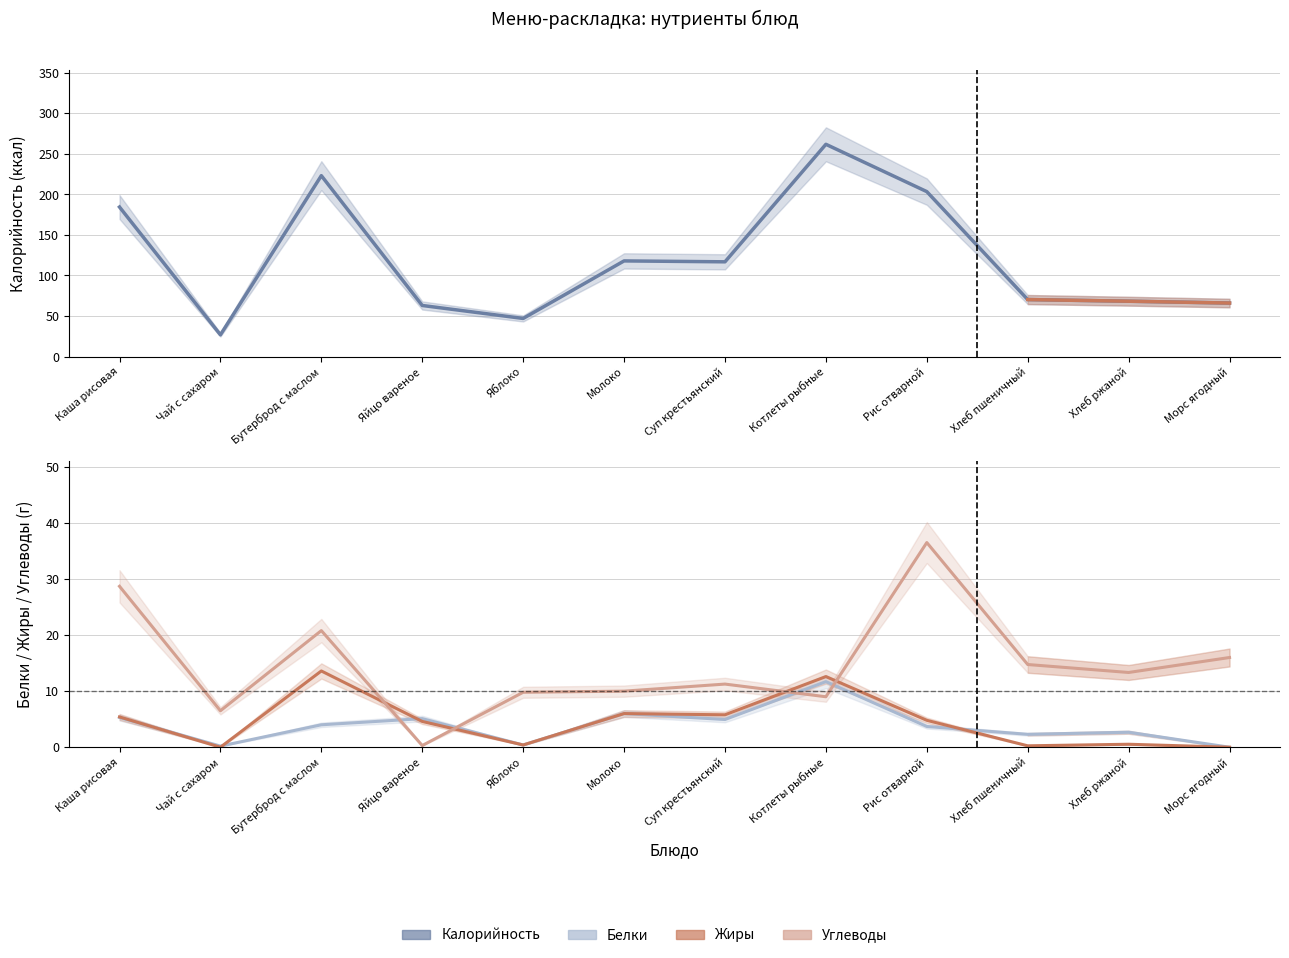

Between Суп крестьянский and Рис отварной, which is larger?

Рис отварной